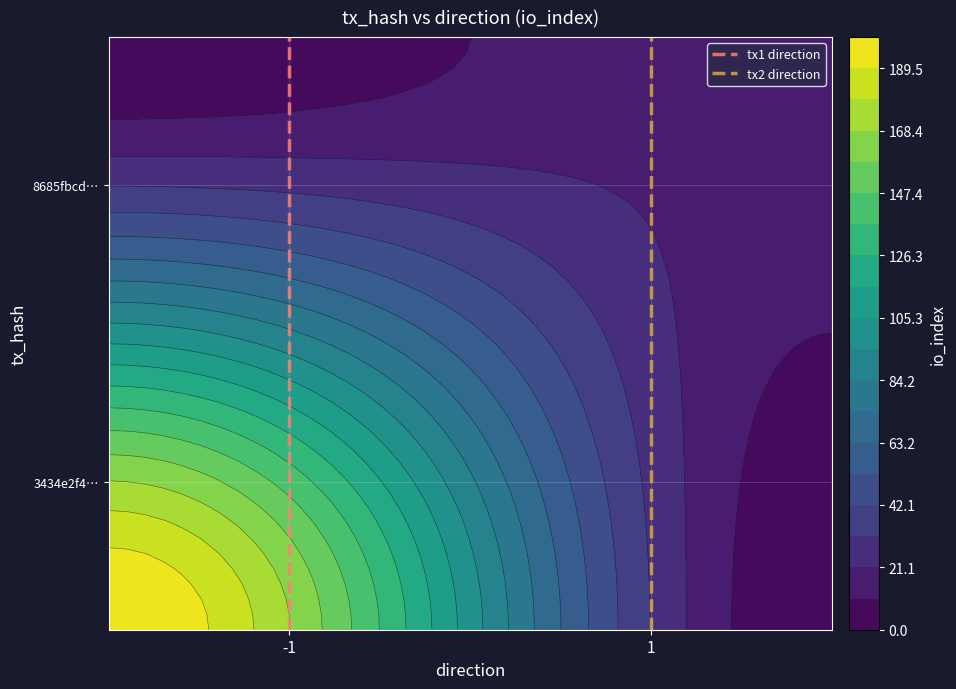

Which series has the largest total across all categories?

tx1 direction